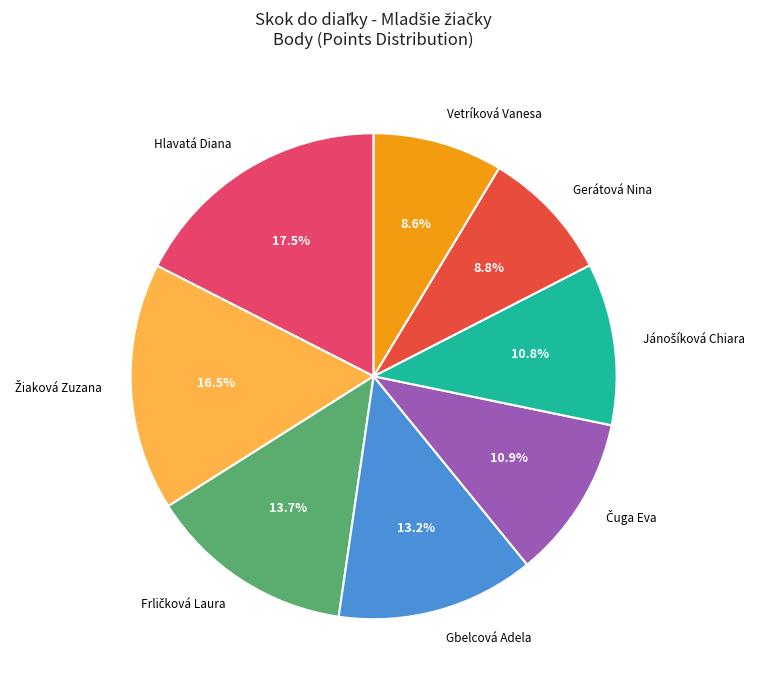

To the nearest percent, what is the average slice percentage?

12%